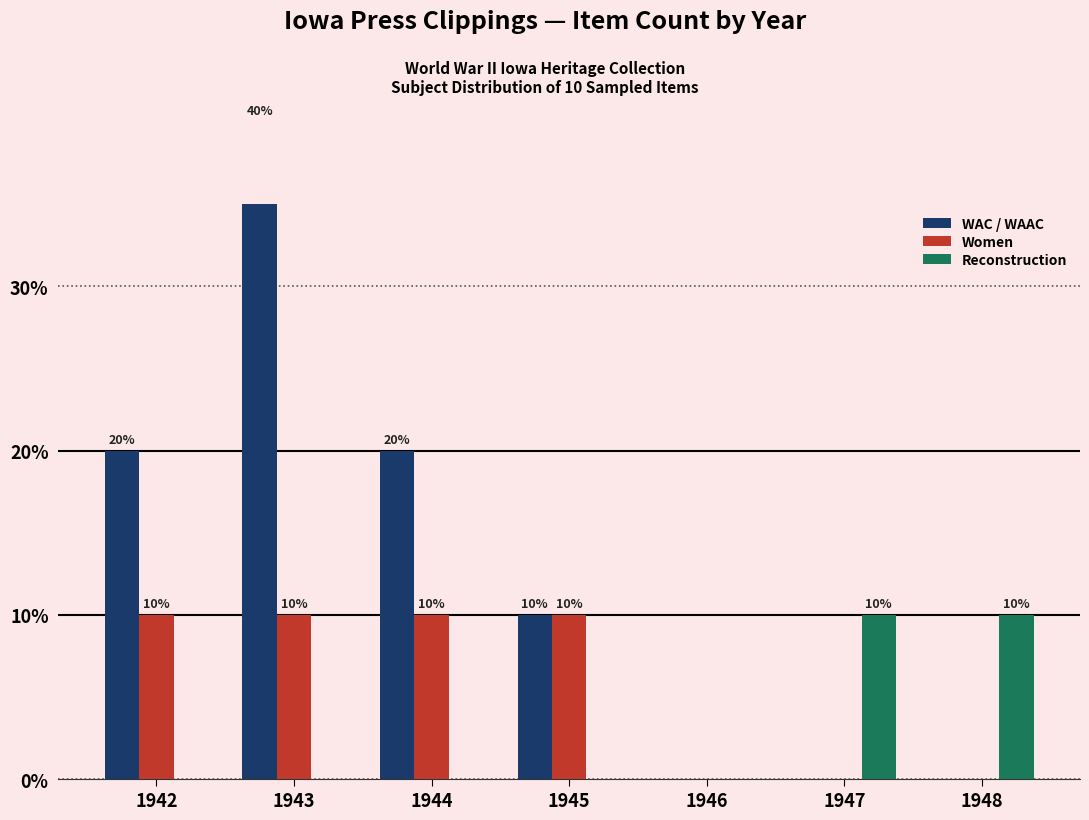

What is the total value across all series at 1942?

30